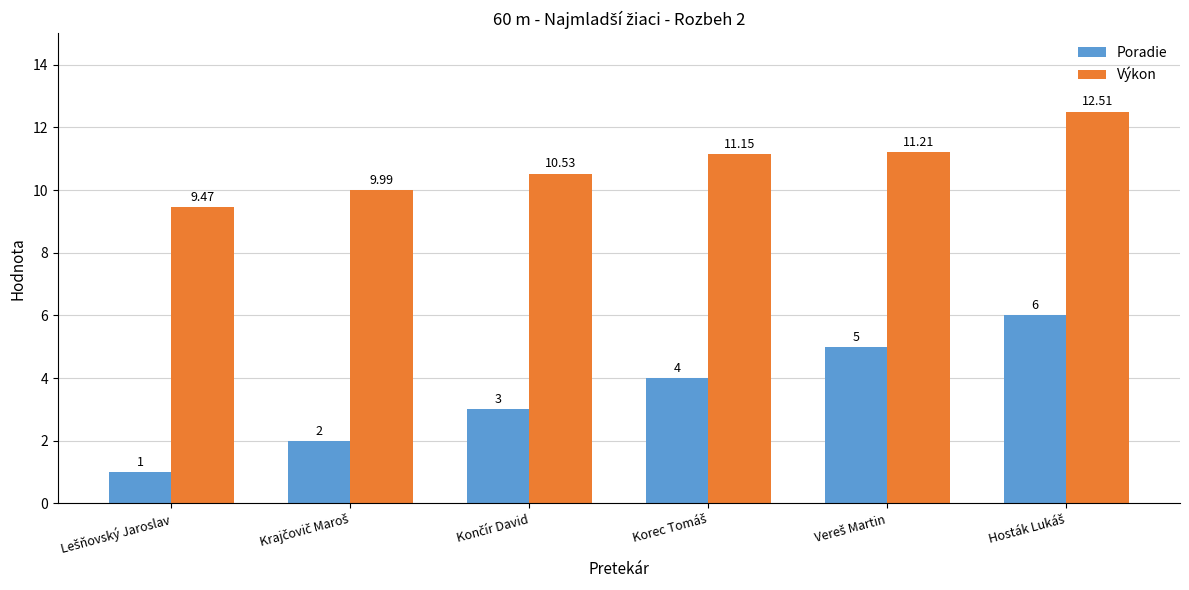

Which series has the widest spread of values?

Poradie